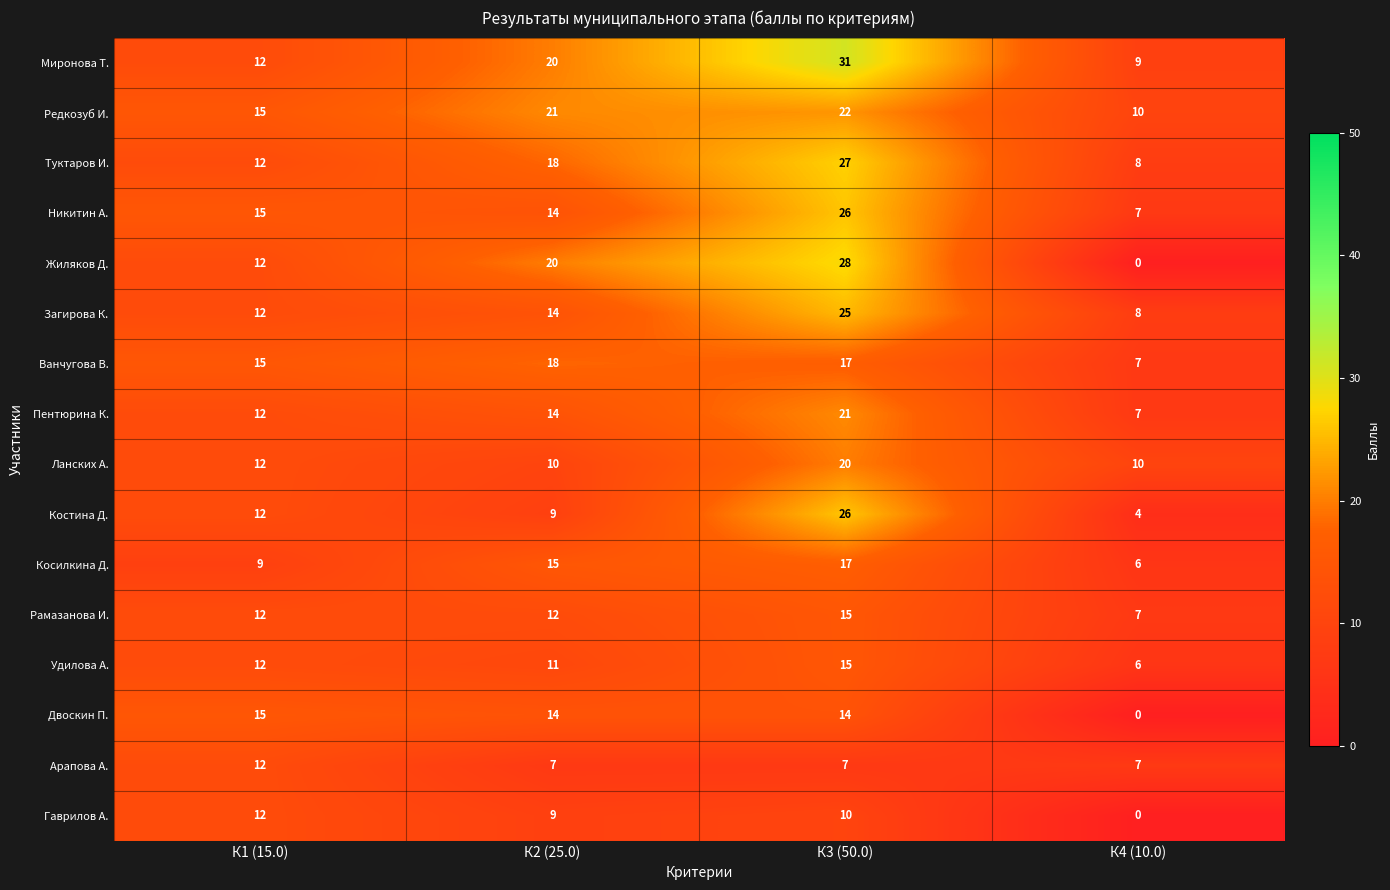

Between К2 (25.0) and К3 (50.0), which series saw the biggest shift?

Костина Д.